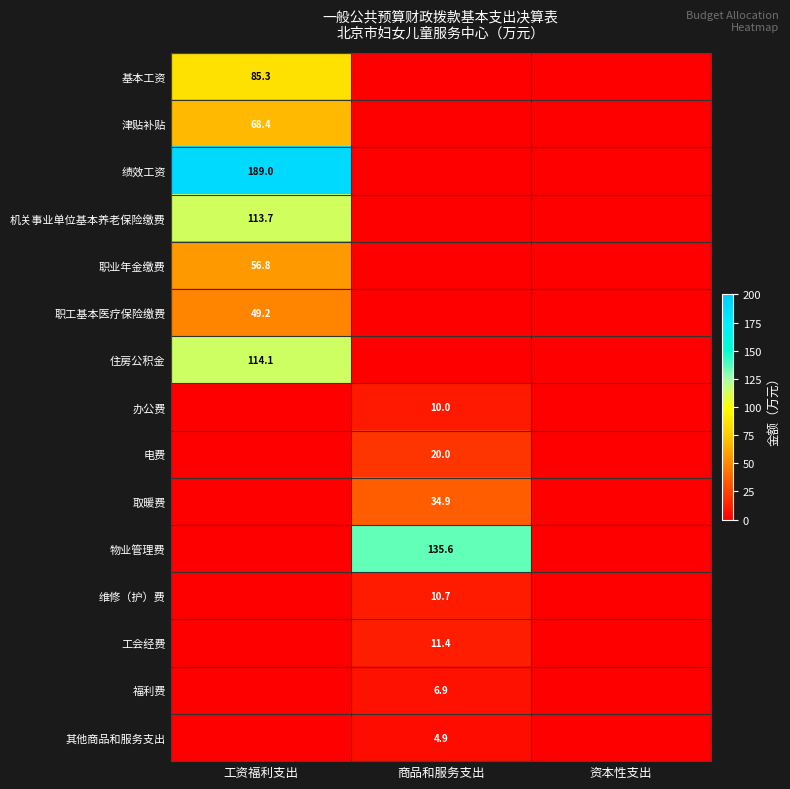

What is the average value of the 物业管理费 series?

45.2